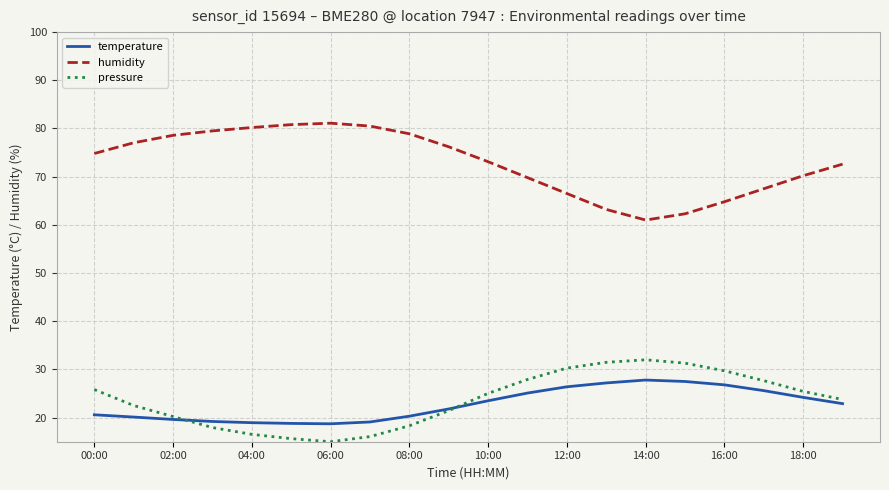

Which series has the largest total across all categories?

humidity